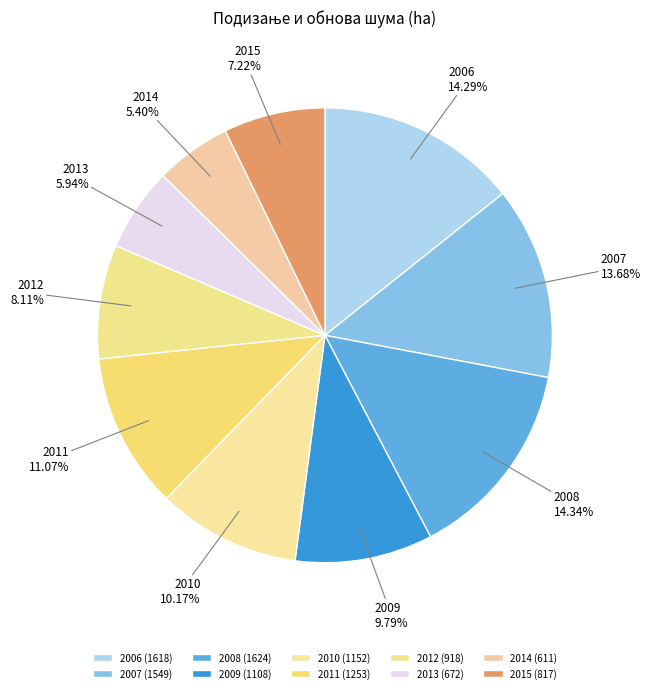

To the nearest percent, what percentage of the pie is 2006?

14%